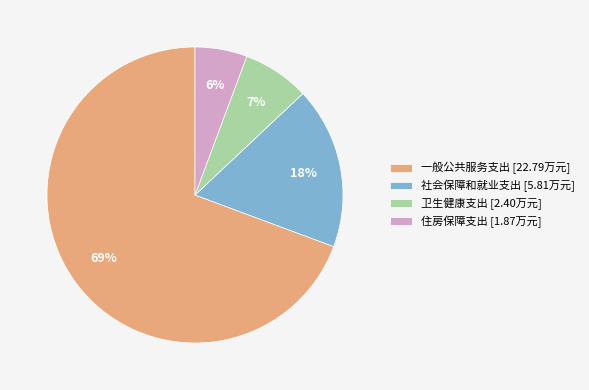

To the nearest percent, what is the combined percentage of 住房保障支出 [1.87万元] and 卫生健康支出 [2.40万元]?

13%